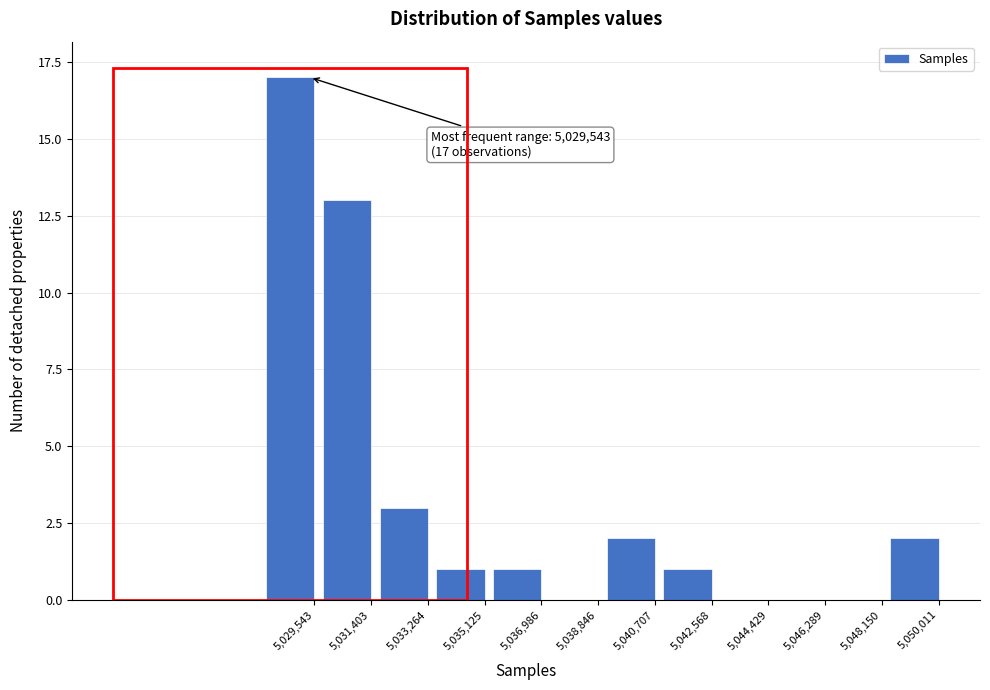

Reading left to right, extract all data points from this chart.

5,029,543=17	5,031,403=13	5,033,264=3	5,035,125=1	5,036,986=1	5,038,846=0	5,040,707=2	5,042,568=1	5,044,429=0	5,046,289=0	5,048,150=0	5,050,011=2